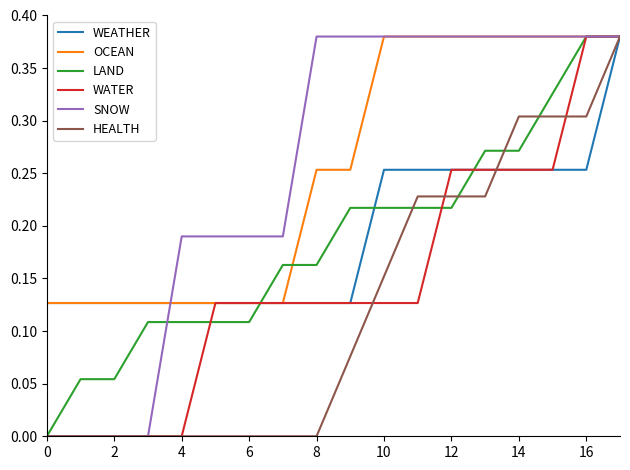

At how many categories does at least one series exceed 0?

18